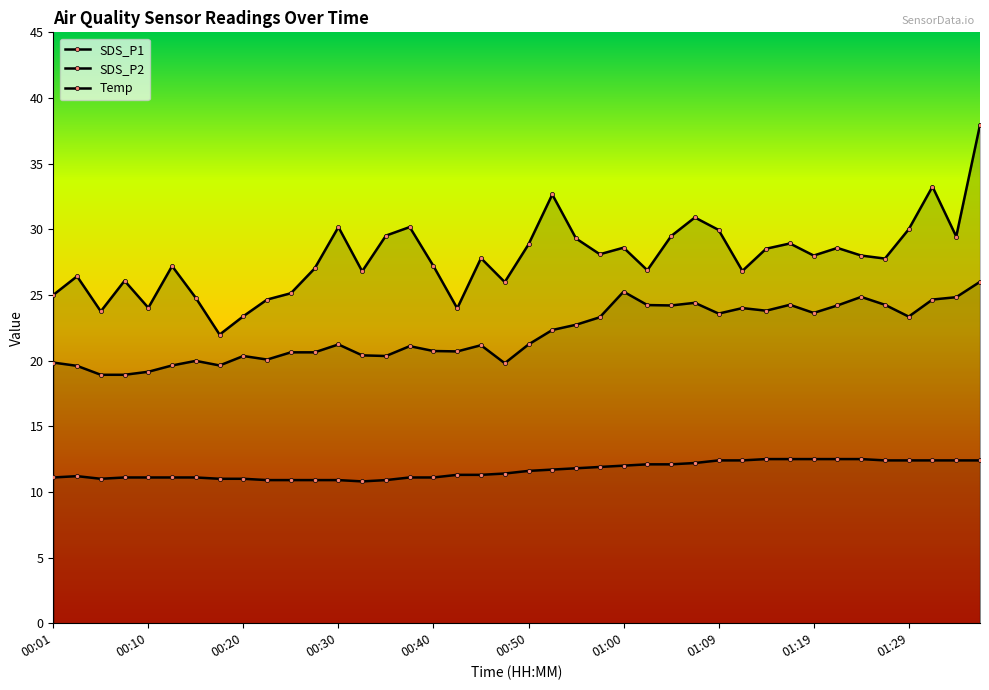

What position from the left is 21?

22